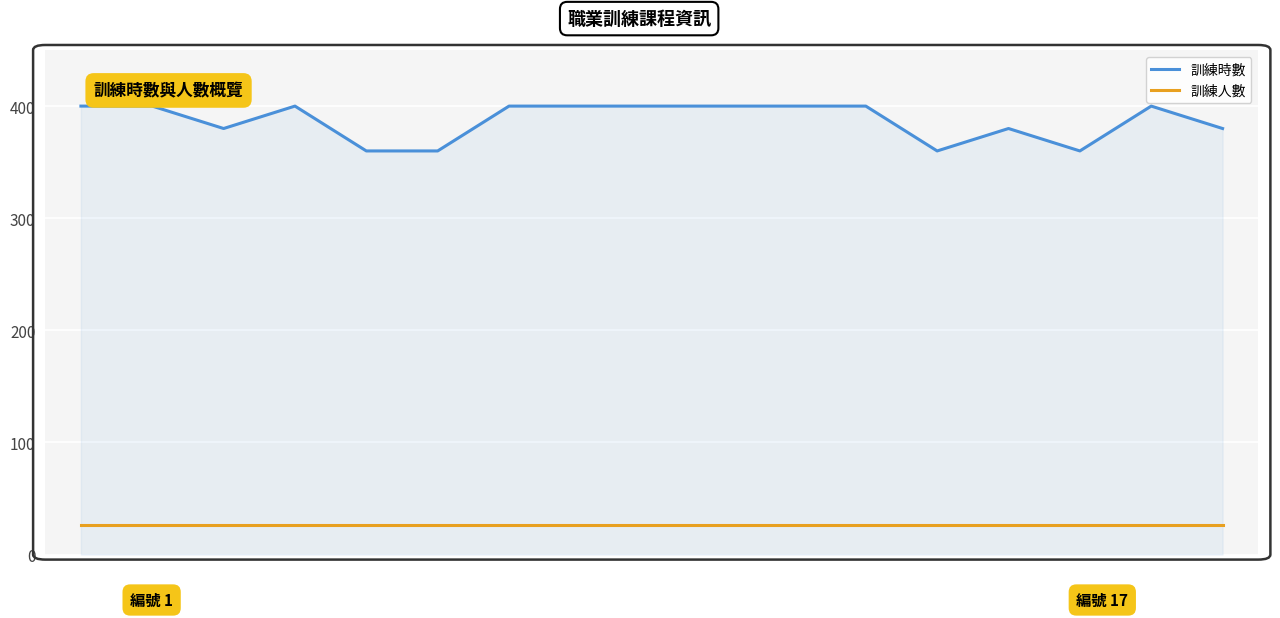

Does the chart have visible grid lines?

Yes